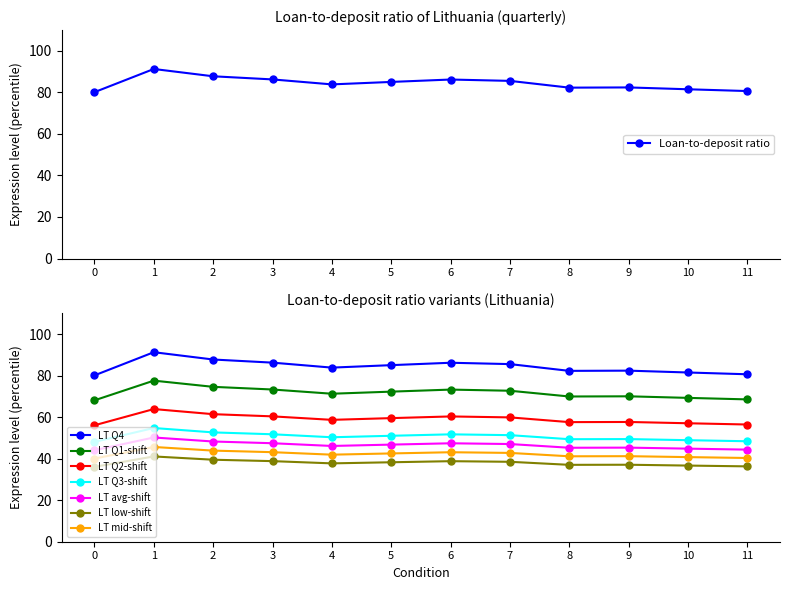

What is the value of the Loan-to-deposit ratio point at the 9th from the left?

82.3